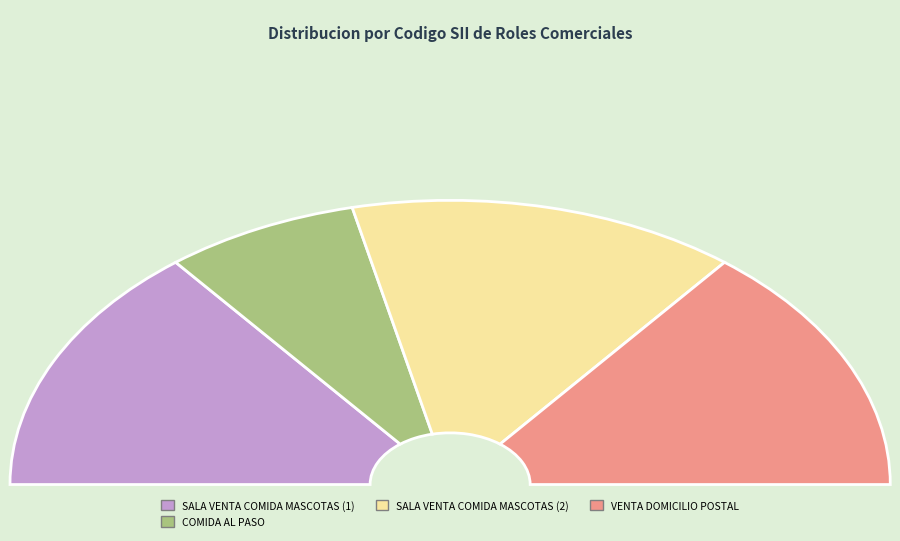

Which category has the biggest portion of the pie?

2-754.308